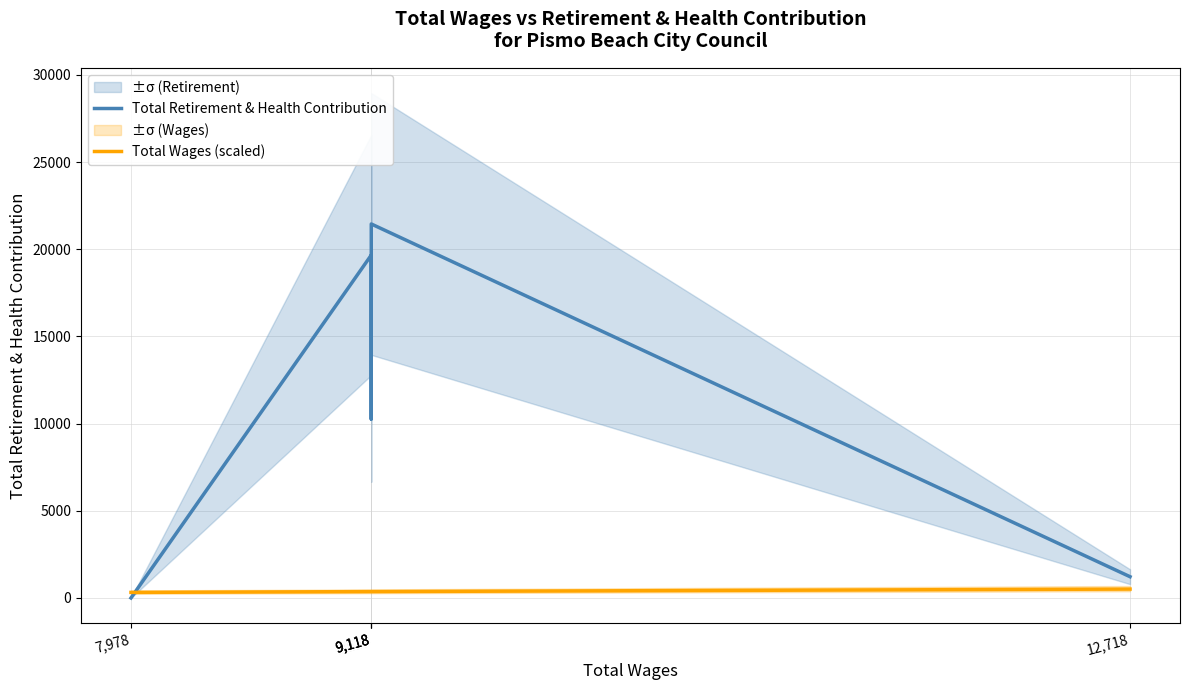

Reading left to right, list all the values displayed in this chart.

Total Retirement & Health Contribution: 0.0	19665.0	10262.0	21449.0	1218.0
Total Wages (scaled): 319.1	364.7	364.7	364.7	508.7